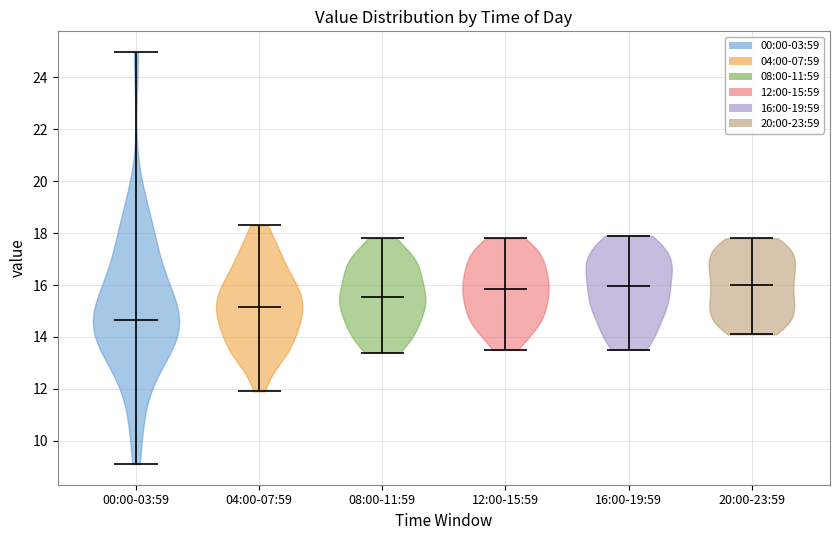

Reading left to right, read every violin against the y-axis: where its median line is, and the lowest and highest points it reaches. The values are not printed on the chart, so give them approximately, as read against the axis.

00:00-03:59: median line 14.6, lowest point 9.2, highest point 25.0
04:00-07:59: median line 15.2, lowest point 12.0, highest point 18.4
08:00-11:59: median line 15.6, lowest point 13.4, highest point 17.8
12:00-15:59: median line 15.8, lowest point 13.6, highest point 17.8
16:00-19:59: median line 16.0, lowest point 13.6, highest point 18.0
20:00-23:59: median line 16.0, lowest point 14.2, highest point 17.8